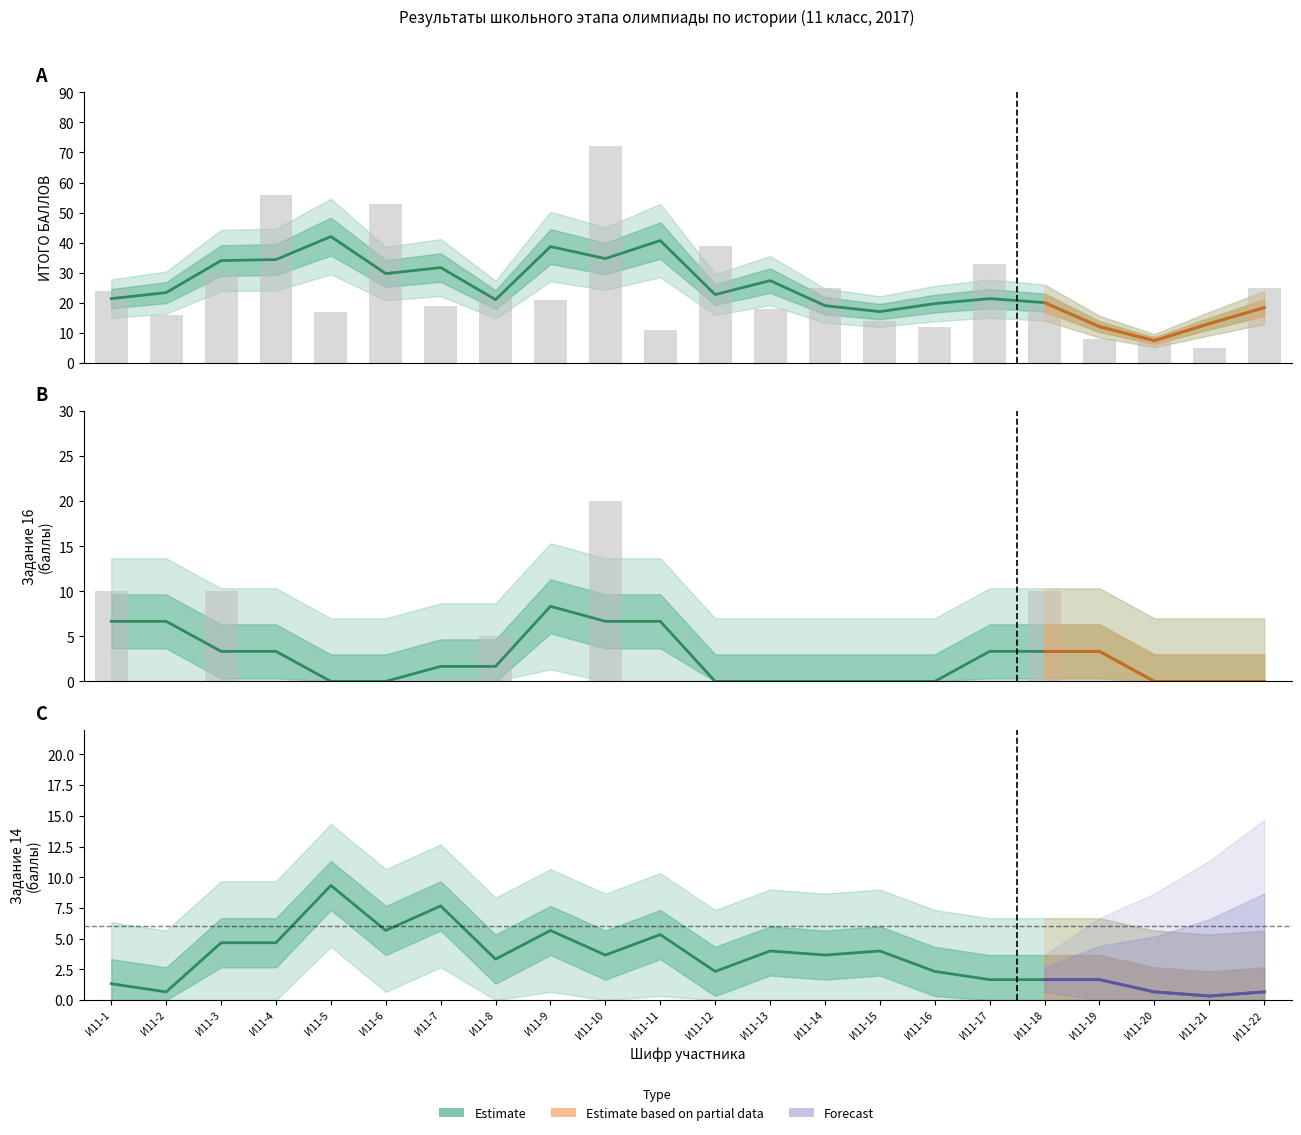

What is the maximum value shown in the chart?

42.0